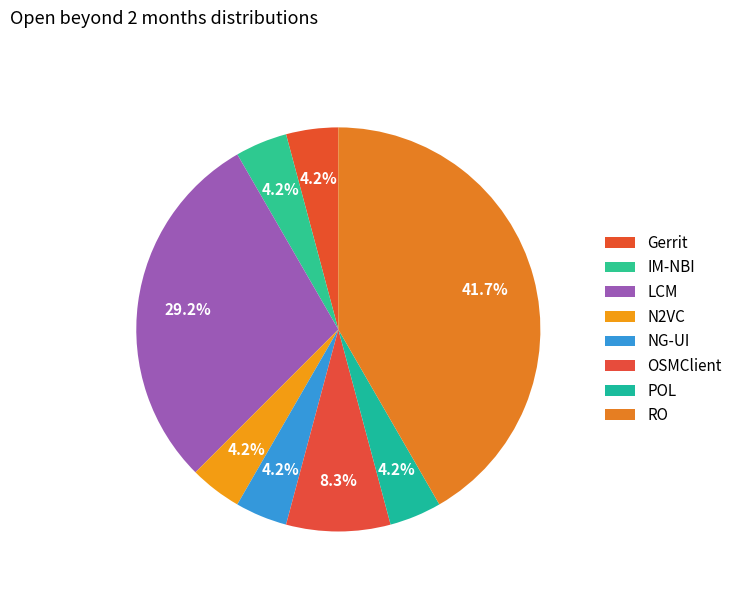

To the nearest percent, what is the difference between the RO and NG-UI slice percentages?

38%